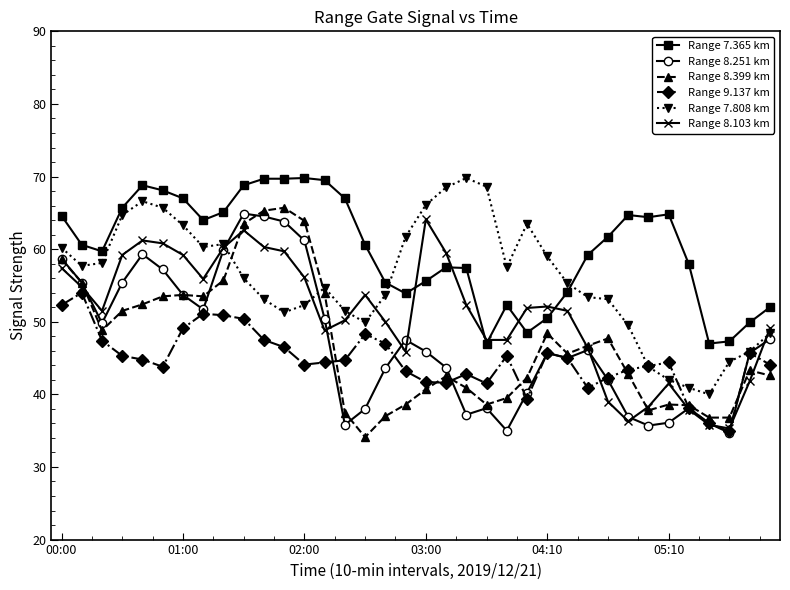

True or false: Range 7.365 km and Range 9.137 km intersect in this chart.

False